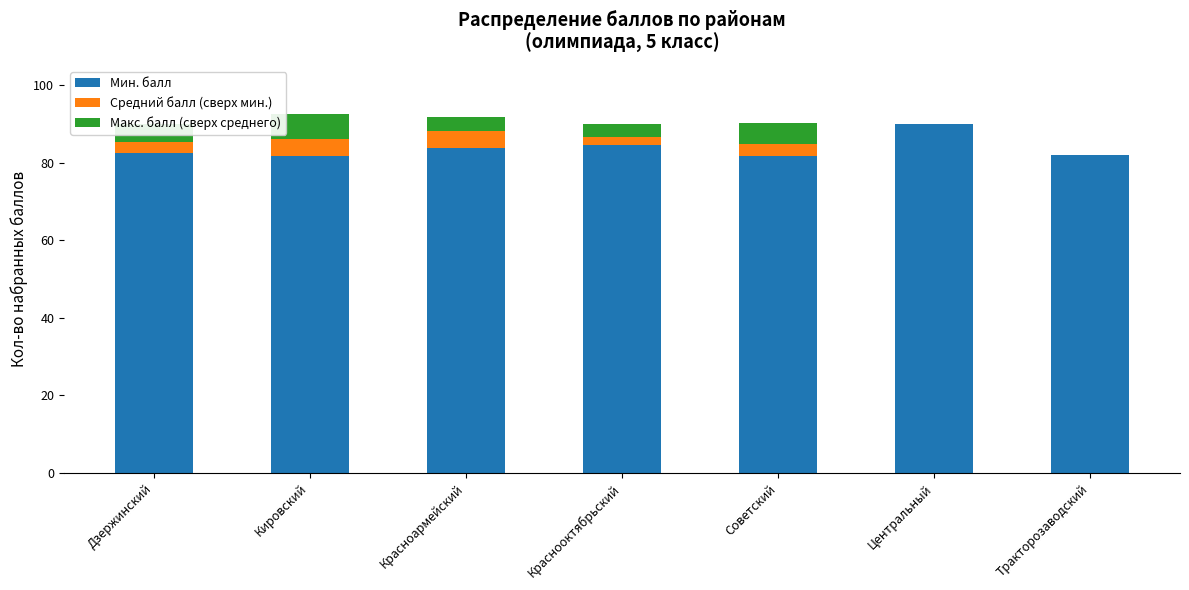

What is the total value across all series at Центральный?

90.0